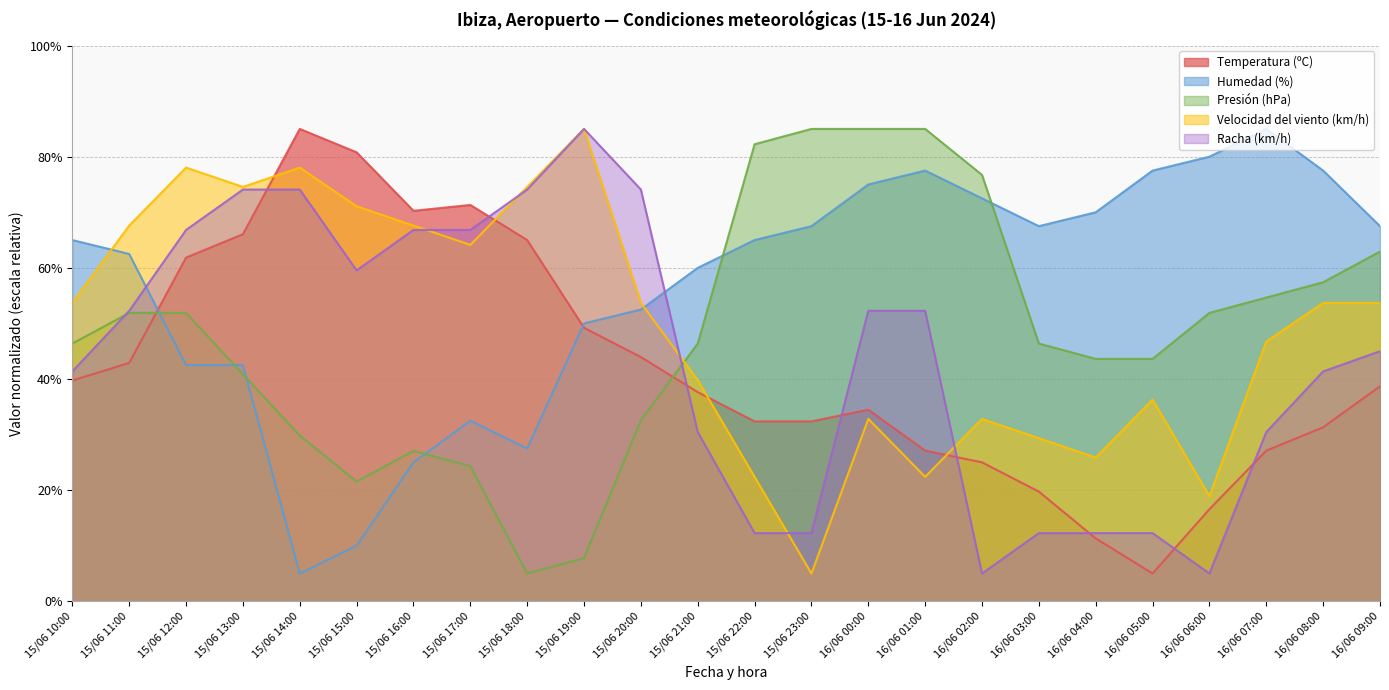

After their last crossing, which series has the higher values: Humedad (%) or Presión (hPa)?

Humedad (%)